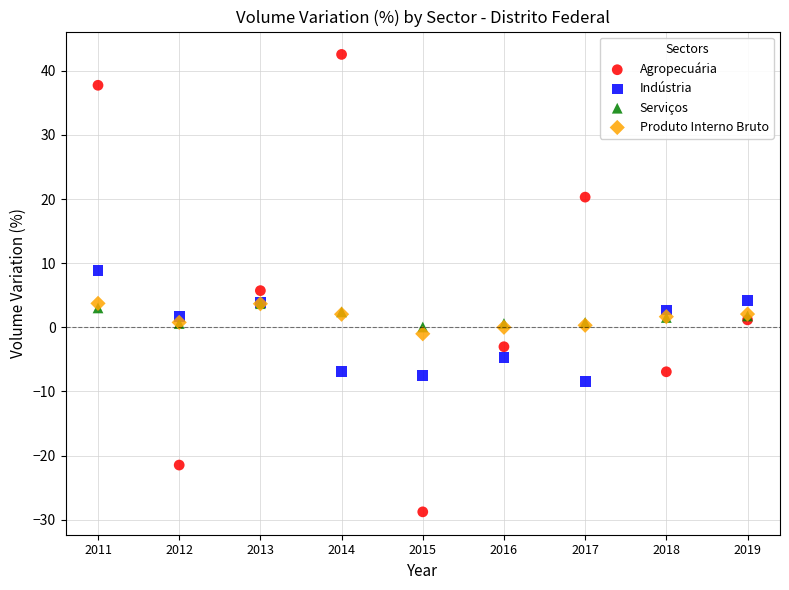

Which series reaches the maximum Y coordinate?

Agropecuária